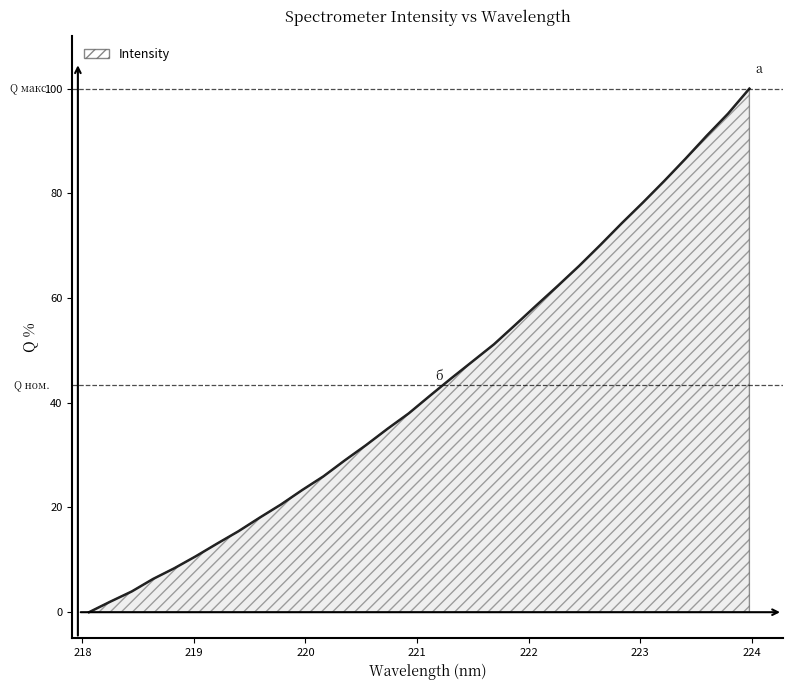

How many lines are shown in the chart?

1